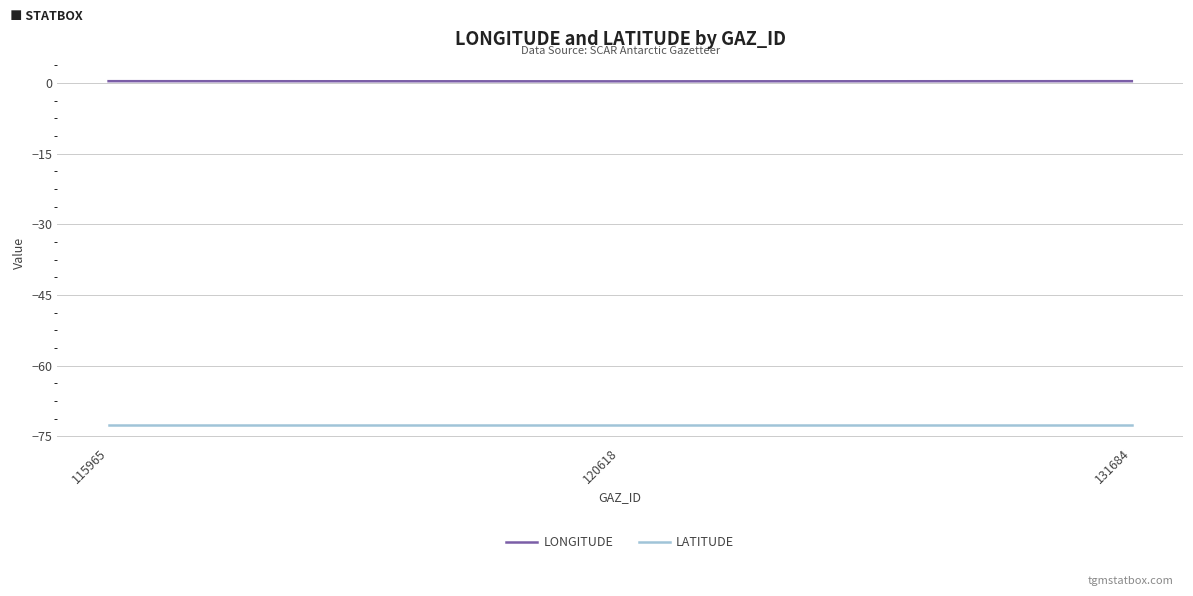

Is the value of LATITUDE at 131684 greater than the value of LONGITUDE at 115965?

No